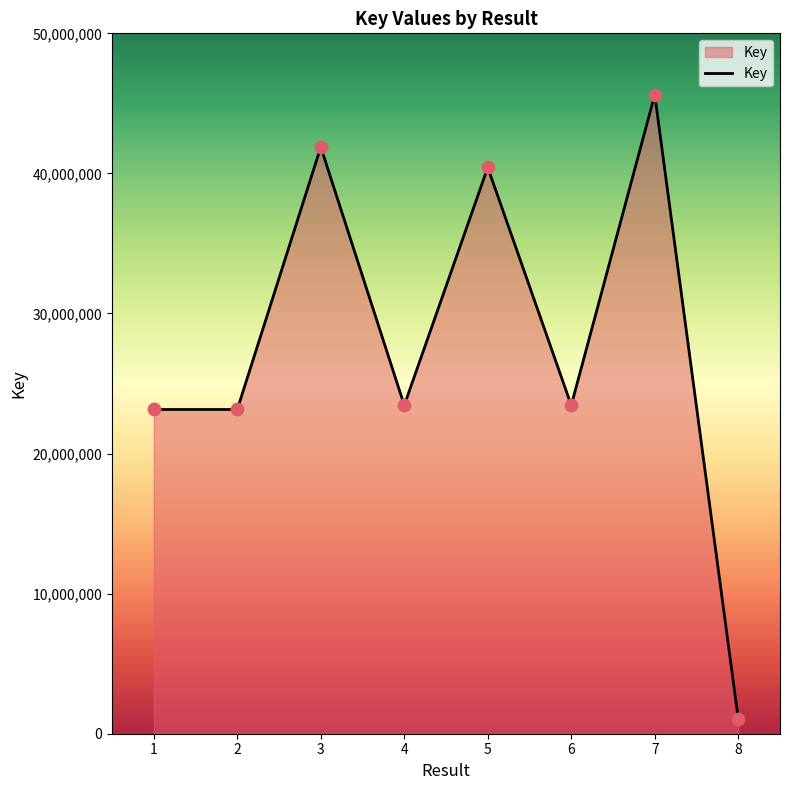

What is the change in value from 1 to 7?

+22465978